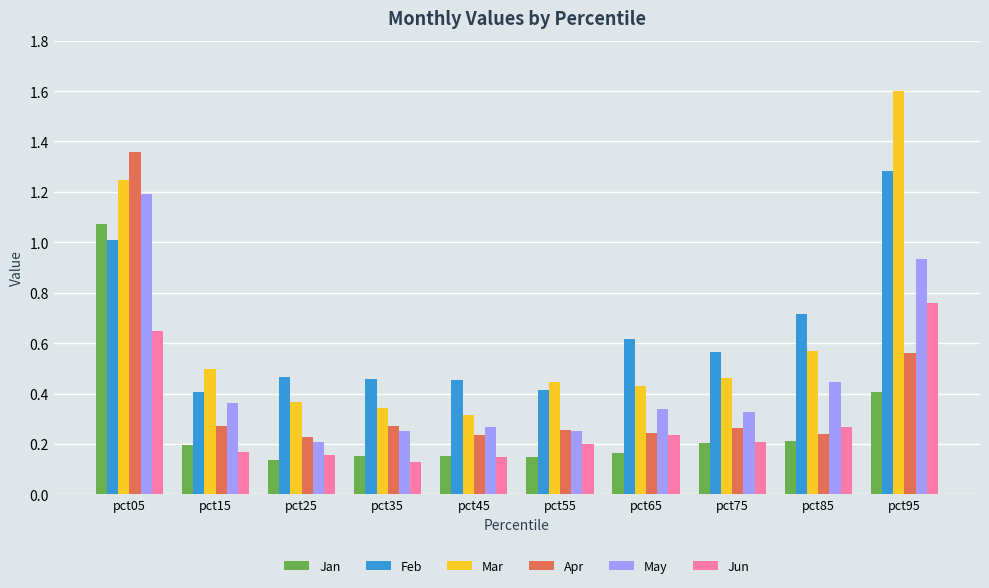

Where is May nearest to the value 0?

pct25